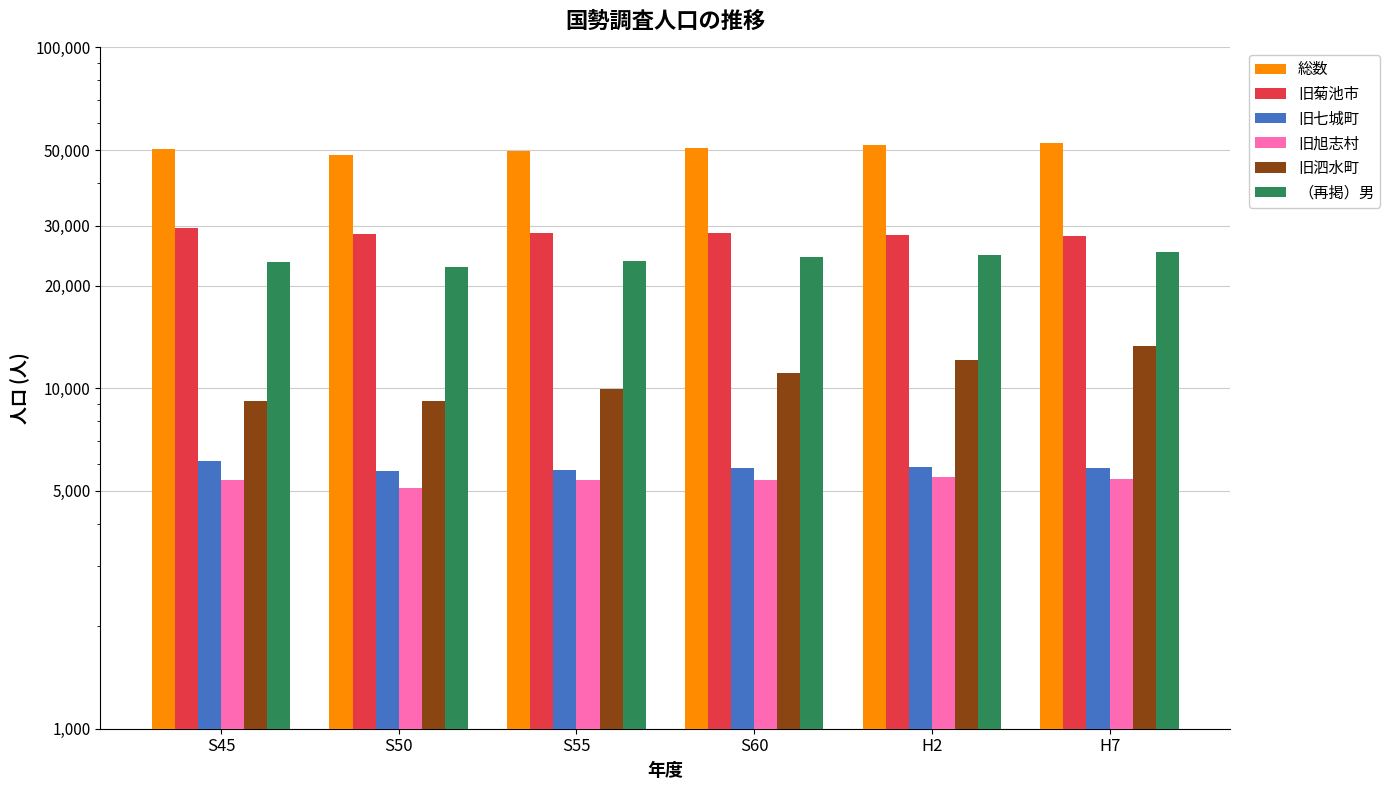

Is the value of 旧泗水町 at H2 greater than the value of （再掲）男 at S50?

No